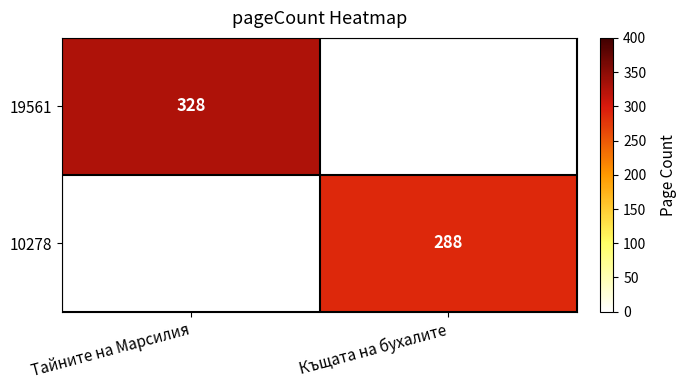

True or false: 19561 has a value of 328 at Тайните на Марсилия.

True